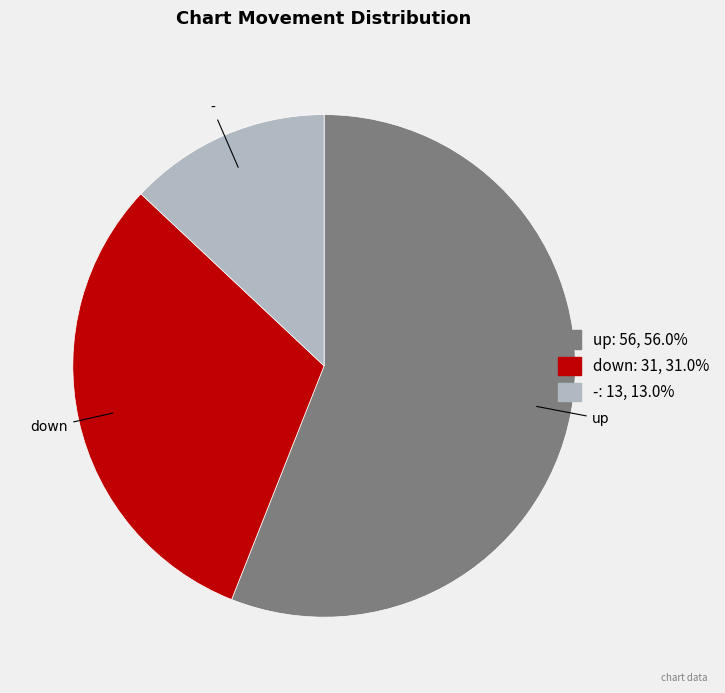

What is the ratio of the value at up to the value at -?

4.3